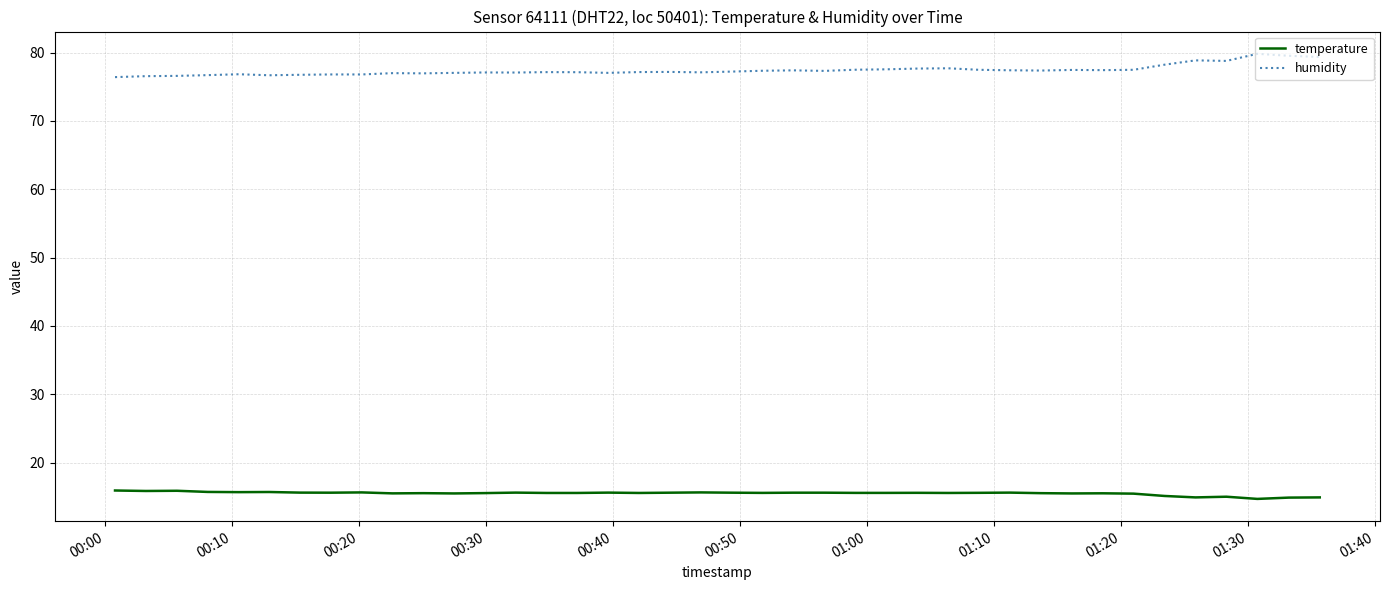

What is the maximum value for humidity?

79.8